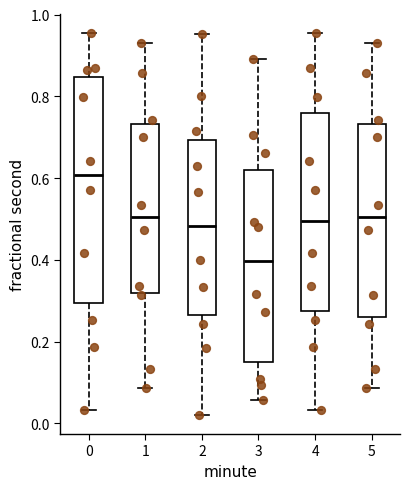

Comparing the boxes themselves (not the whiskers), which one is the tallest?

0